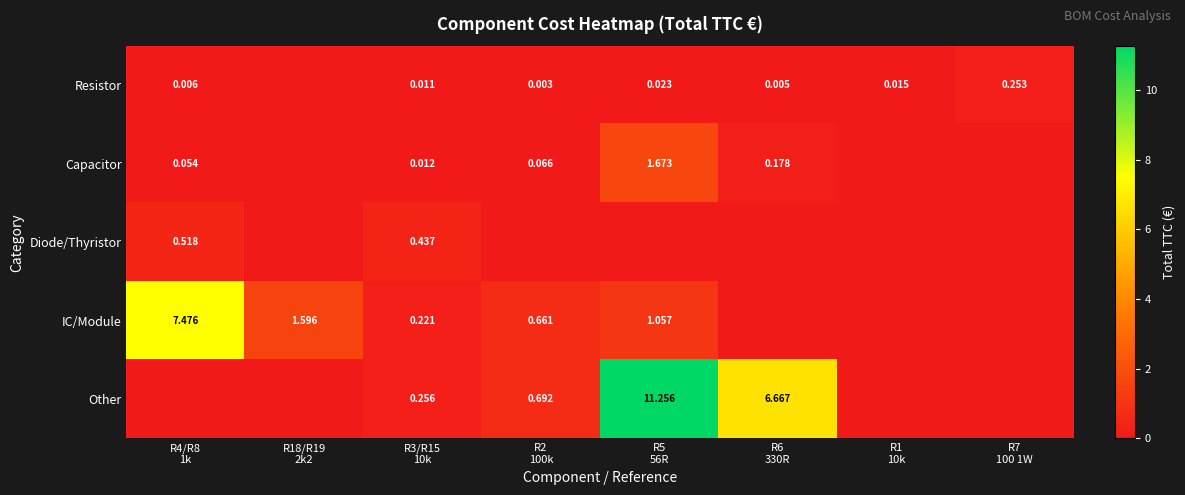

Which series has the largest total across all categories?

Other